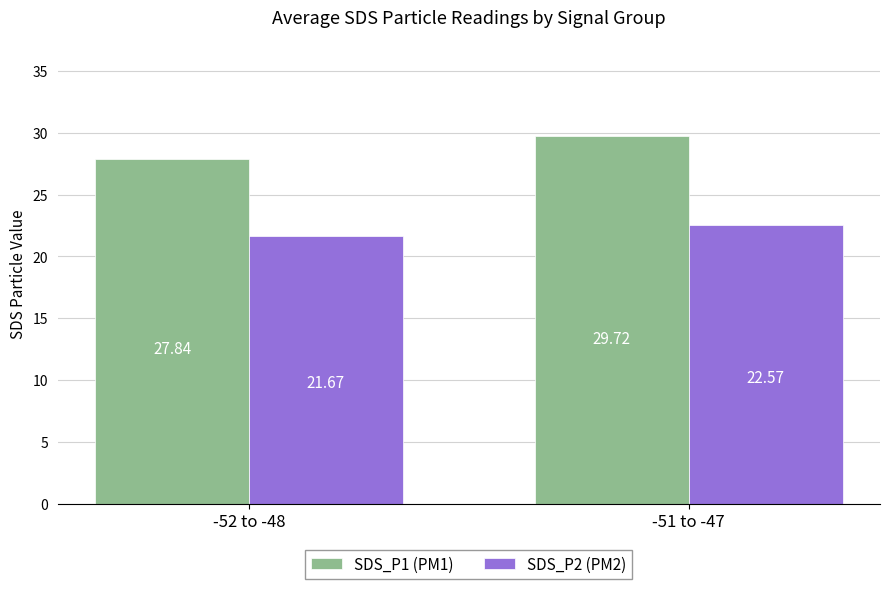

At which label does SDS_P2 (PM2) first exceed 22?

-51 to -47